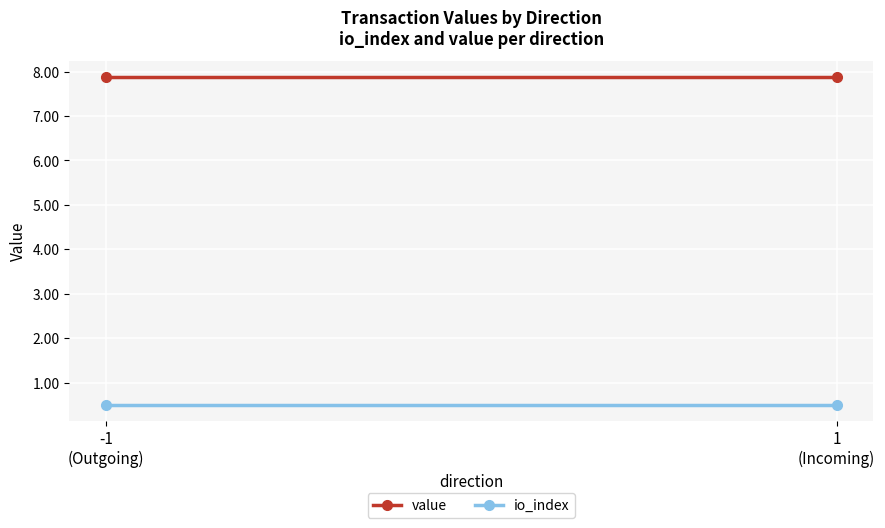

What is the label of the 2nd point from the left?

1
(Incoming)